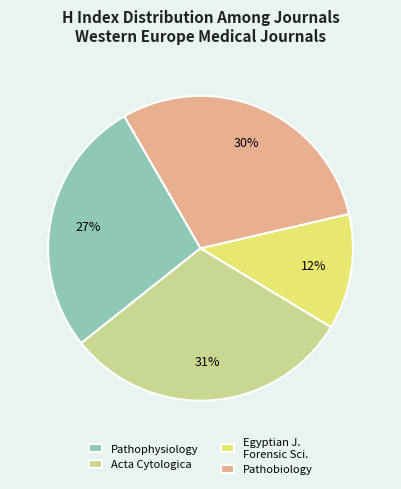

To the nearest percent, what is the difference between the Pathophysiology and Egyptian J. Forensic Sci. slice percentages?

15%